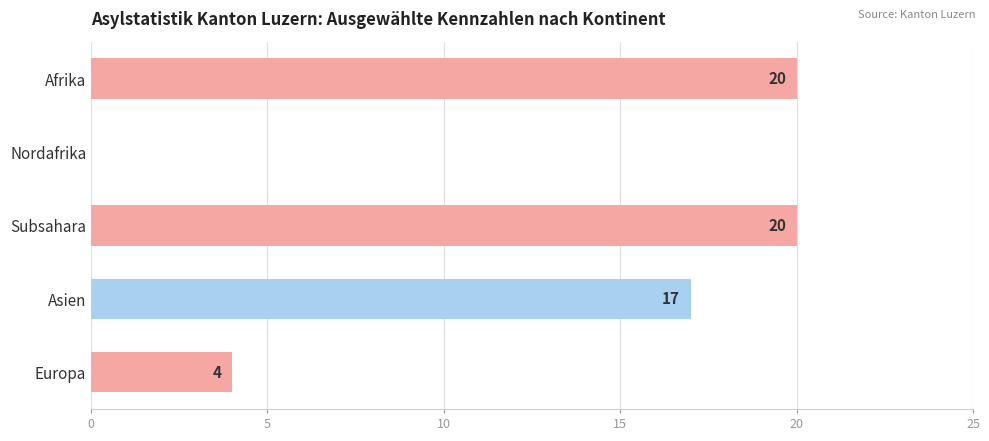

Reading bottom to top, transcribe all the data shown in this chart.

Europa=4	Asien=17	Subsahara=20	Nordafrika=0	Afrika=20